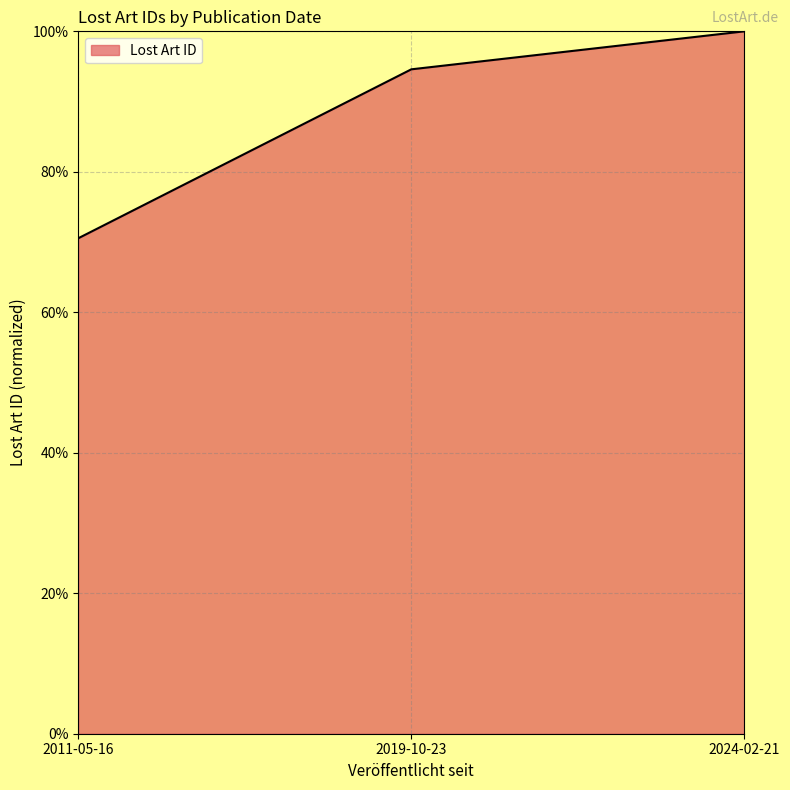

What is the difference between the maximum and second lowest values?

5.4